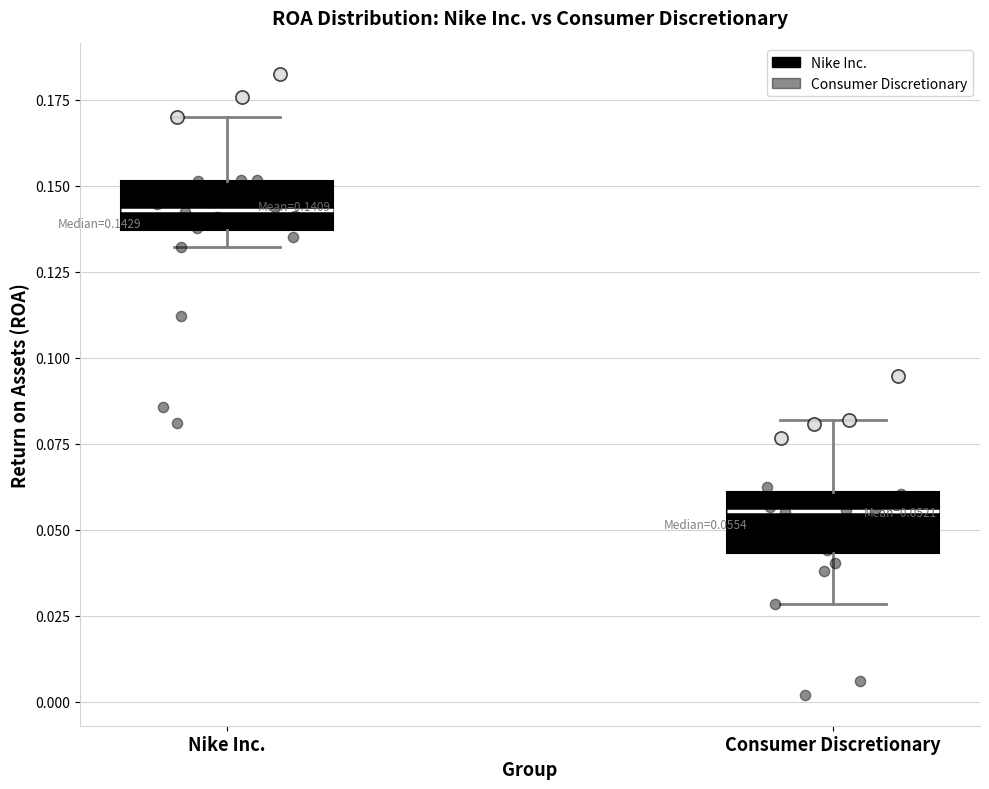

Which box's median line is the highest?

Nike Inc.